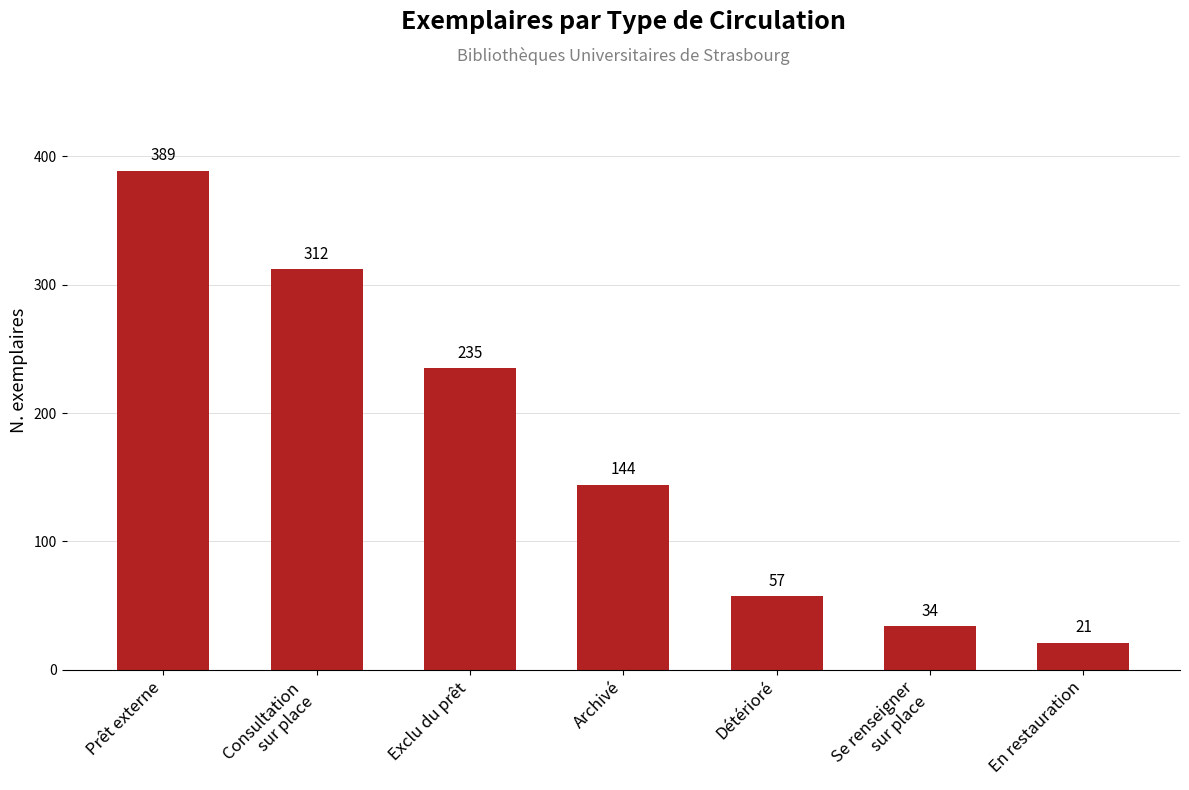

Which category has the highest value across all series?

Prêt externe